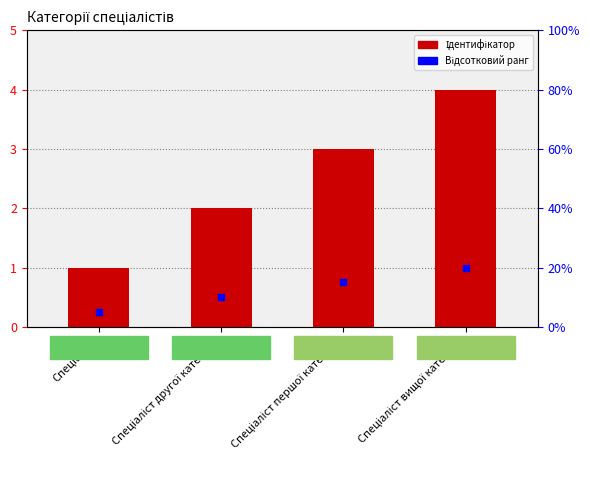

What are all the series names shown in the legend?

Ідентифікатор, Відсотковий ранг